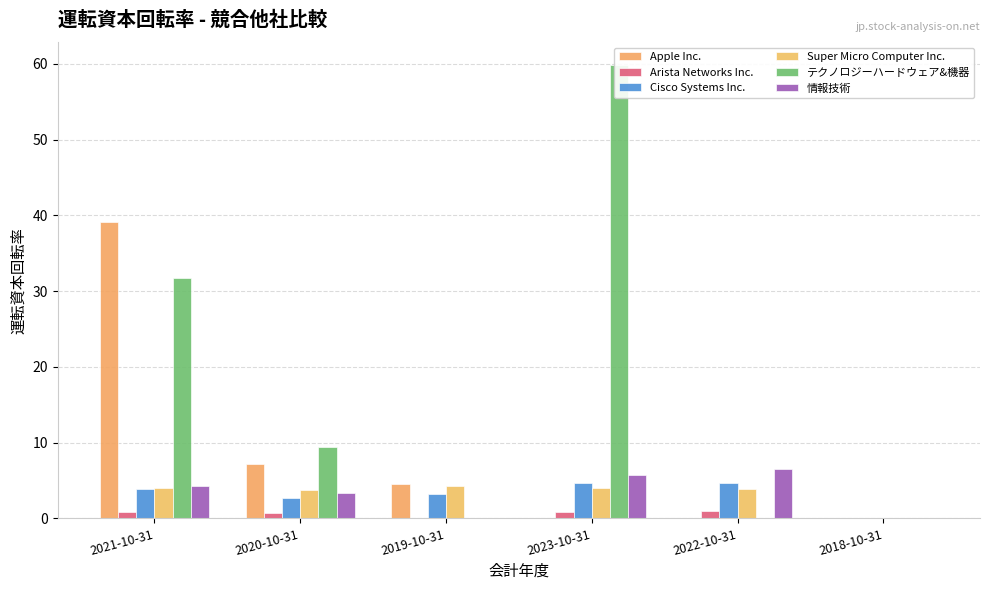

How many data points in Apple Inc. are less than 4?

3